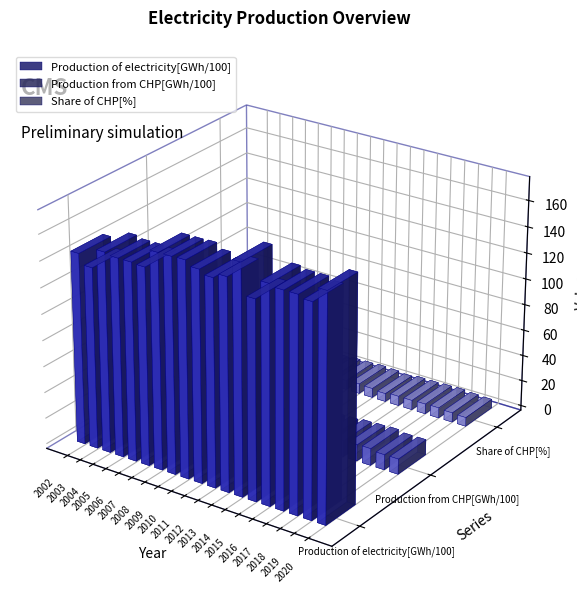

How many series are shown in this chart?

3